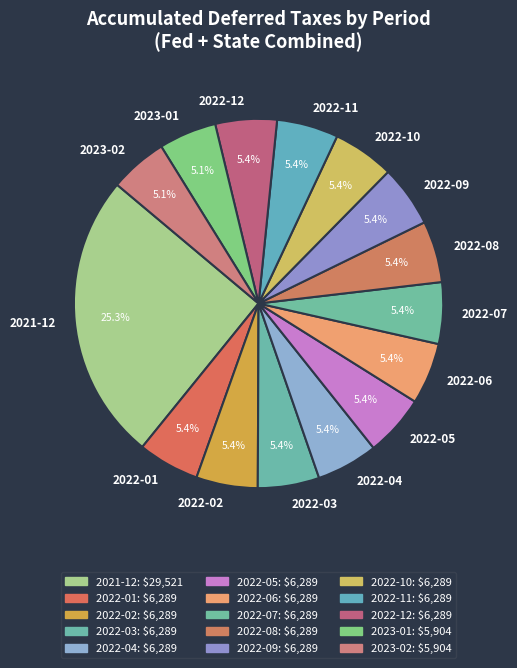

To the nearest percent, what is the combined percentage of 2023-01 and 2022-03?

10%